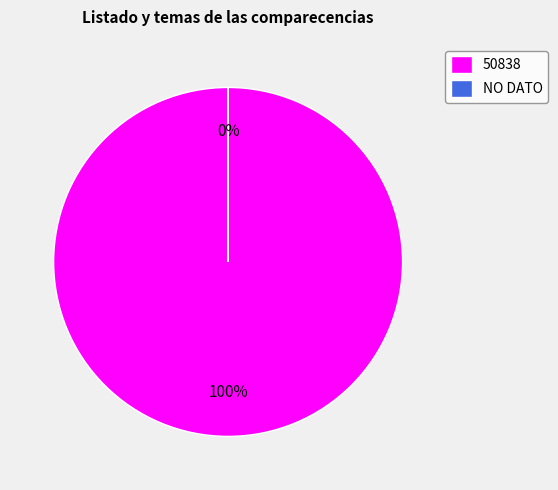

Which slice is the largest?

50838